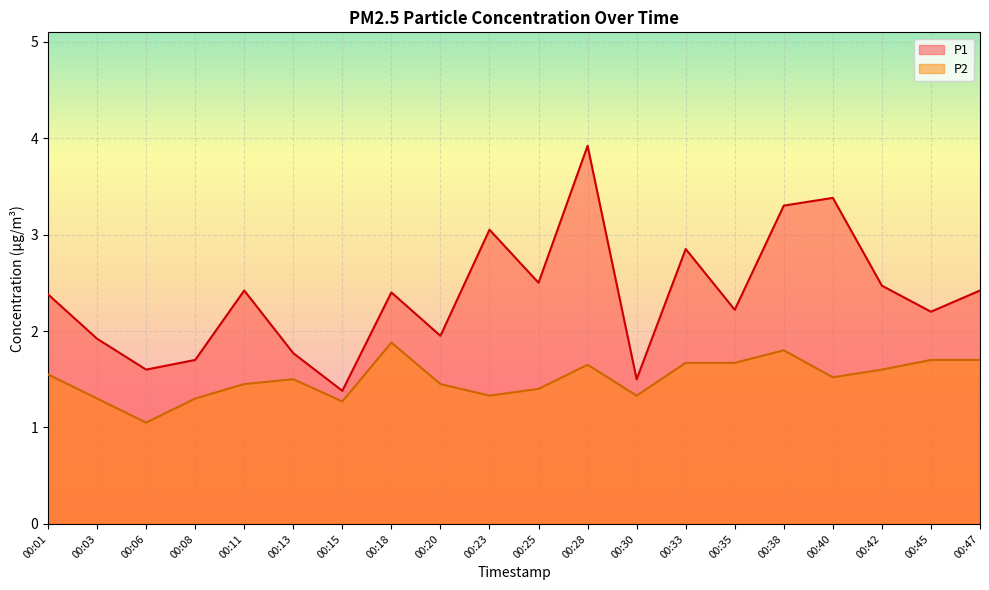

Which series has the widest spread of values?

P1